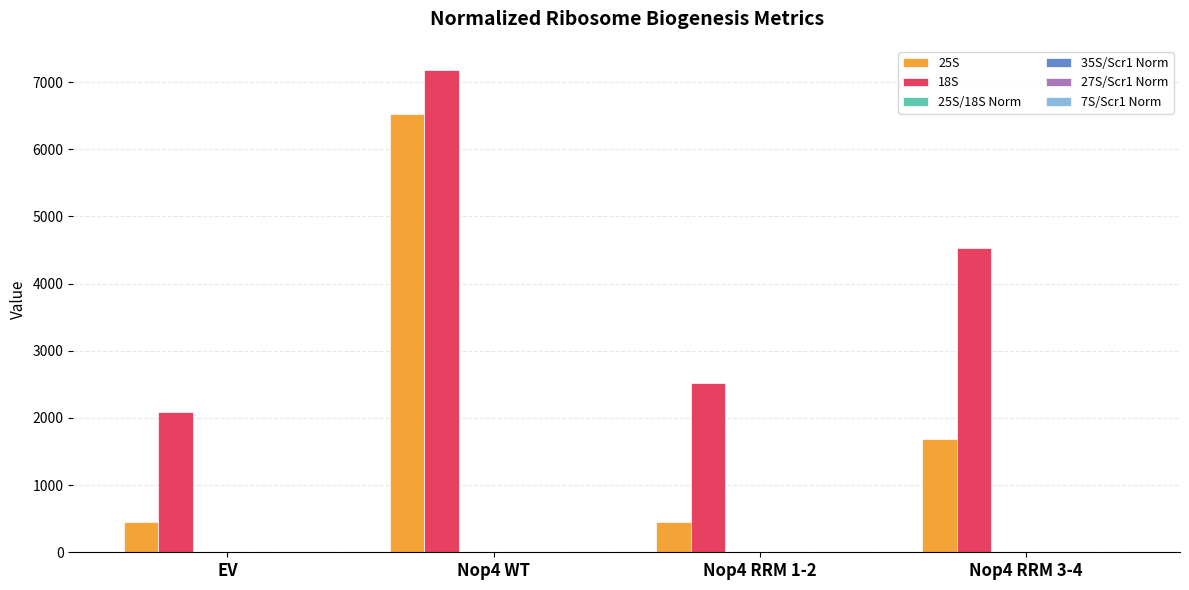

At which category is the sum across all series the highest?

Nop4 WT